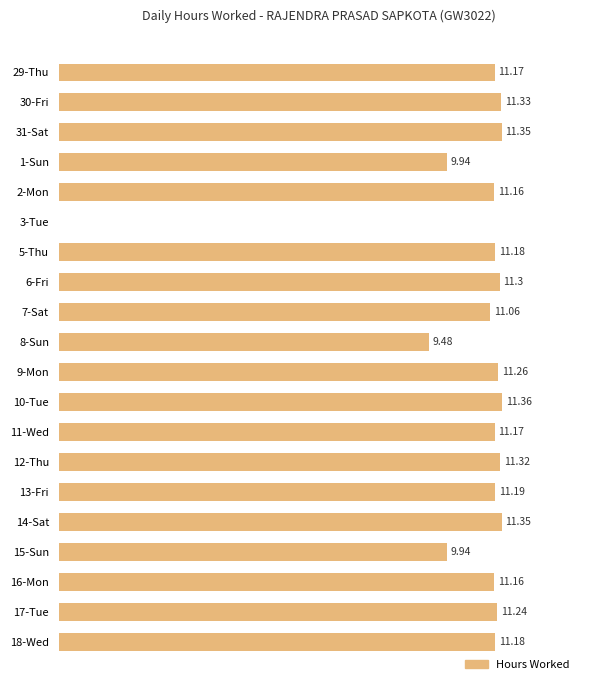

Between 1-Sun and 9-Mon, which is larger?

9-Mon